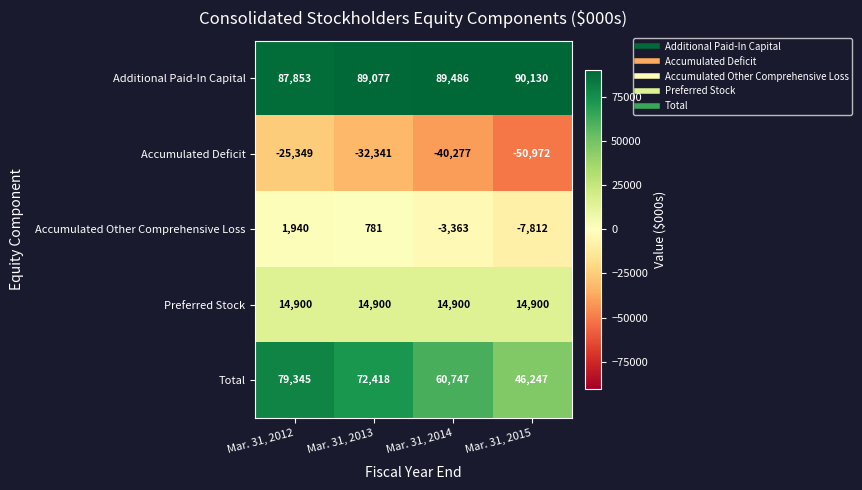

Where is Accumulated Other Comprehensive Loss nearest to the value -2936?

Mar. 31, 2014